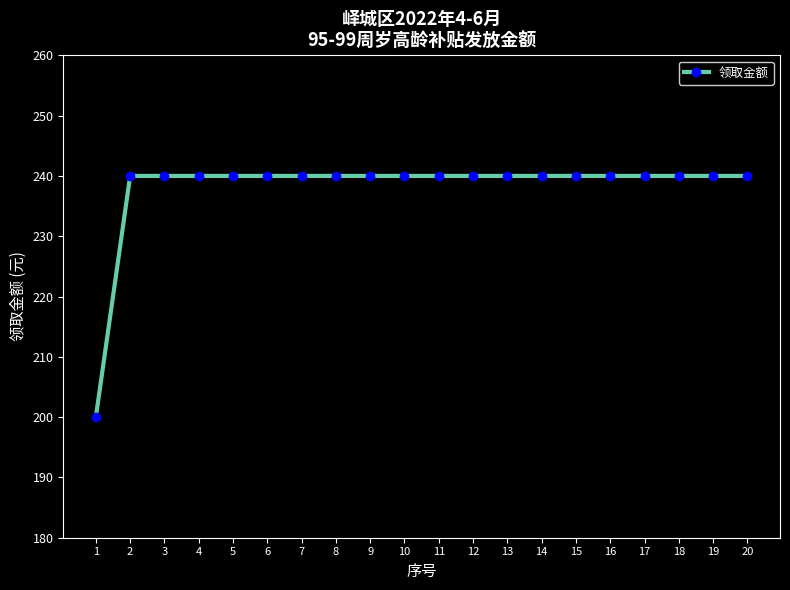

Reading left to right, transcribe all the data shown in this chart.

200	240	240	240	240	240	240	240	240	240	240	240	240	240	240	240	240	240	240	240